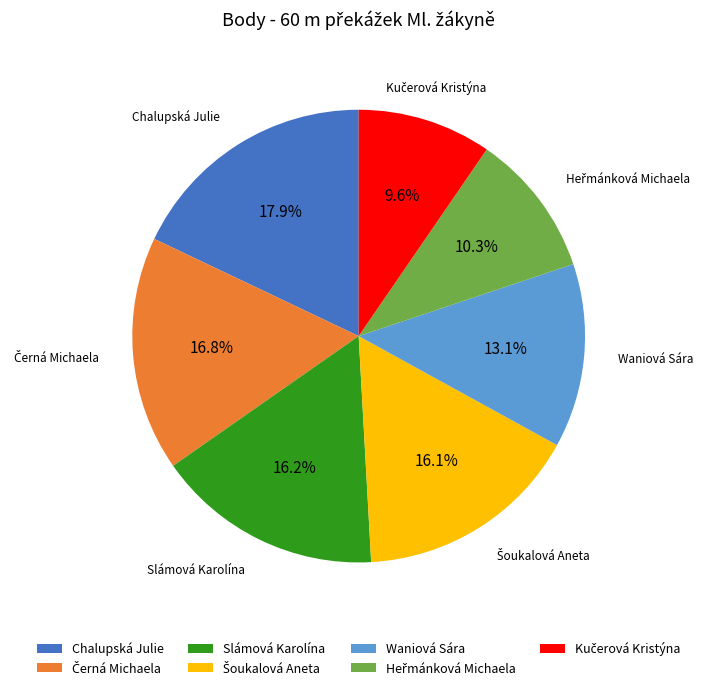

Which category has the biggest portion of the pie?

Chalupská Julie